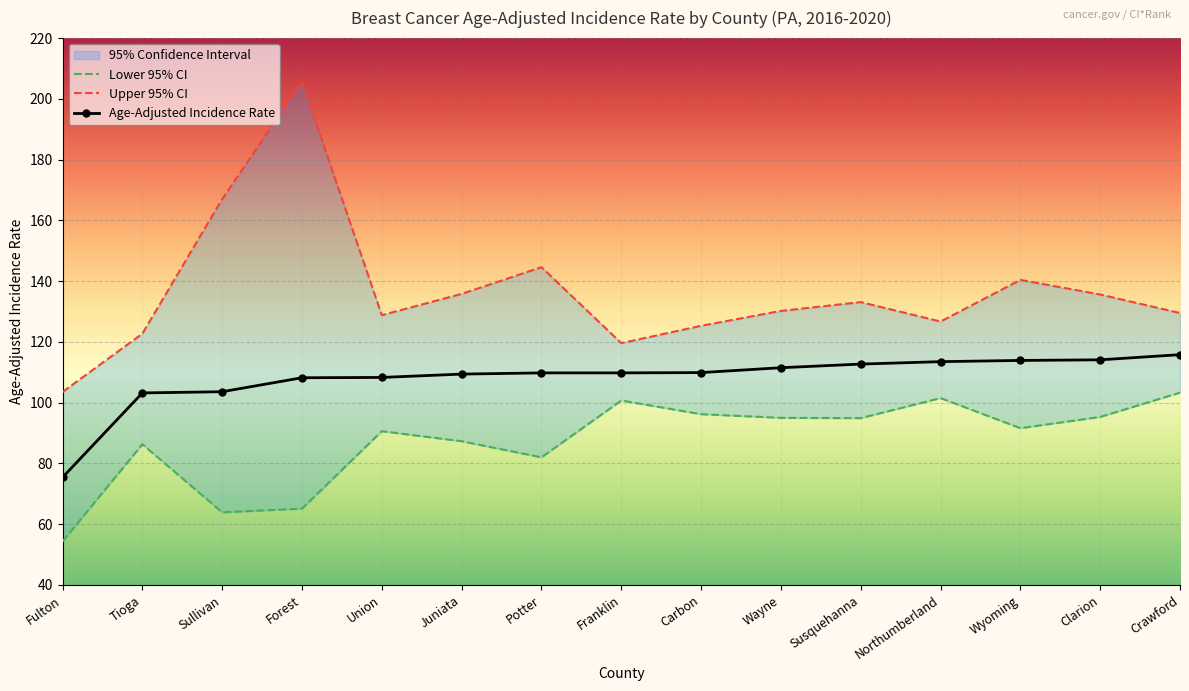

Between Sullivan and Northumberland, which is larger?

Northumberland